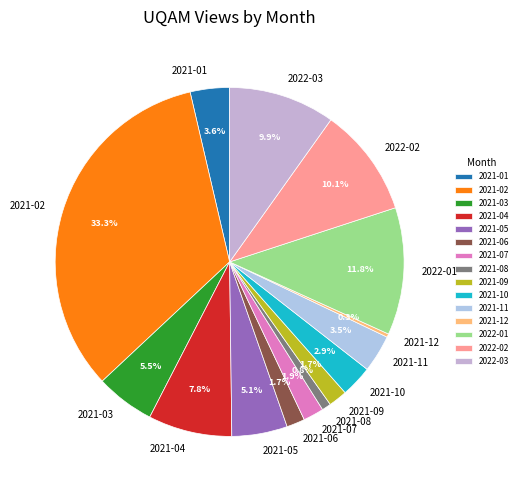

To the nearest percent, what percentage of the pie is 2022-03?

10%